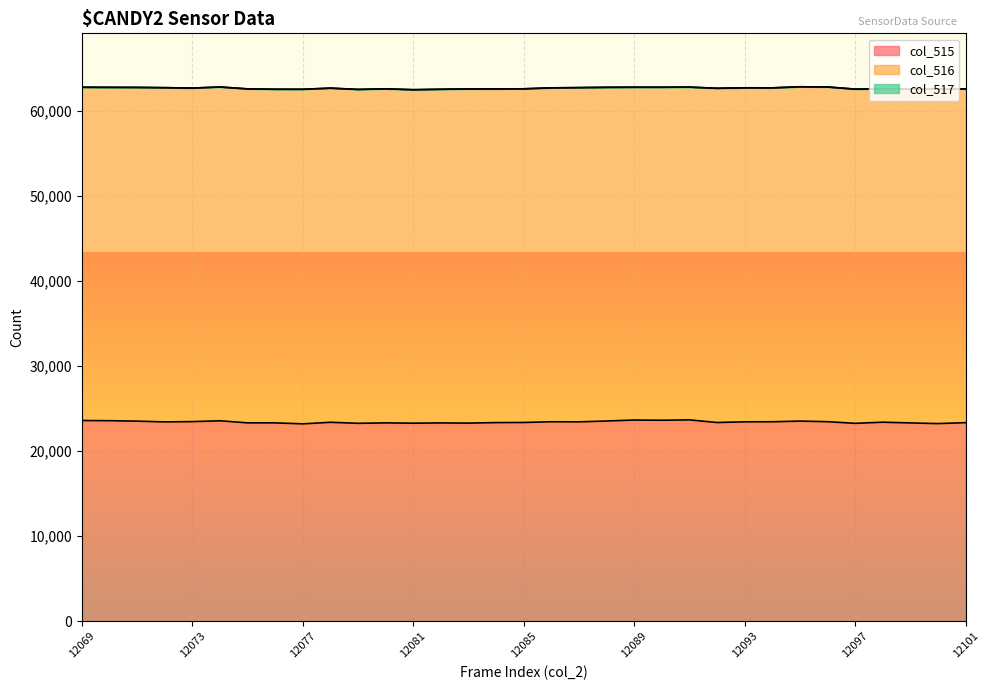

List the series in order of their overall mean, lowest first.

col_517, col_515, col_516